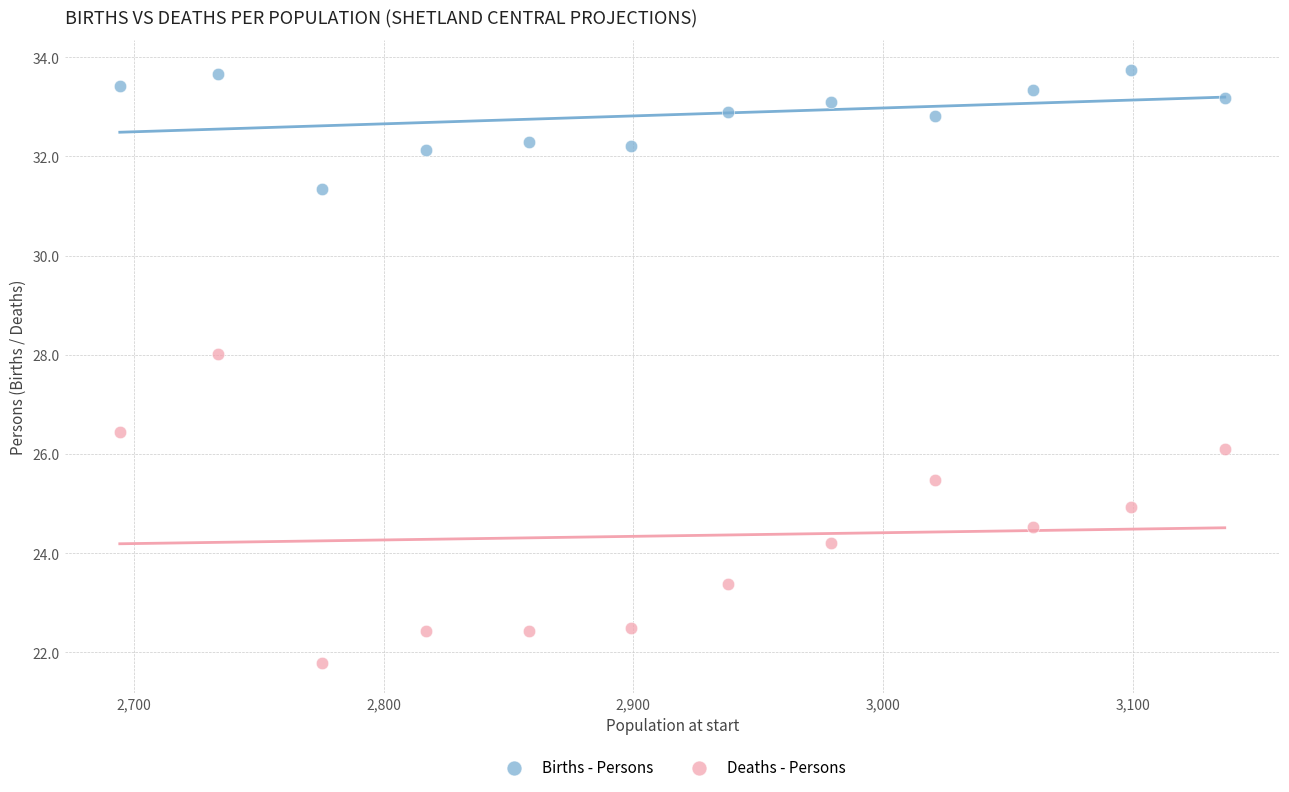

Which series contains the highest Y value?

Births - Persons